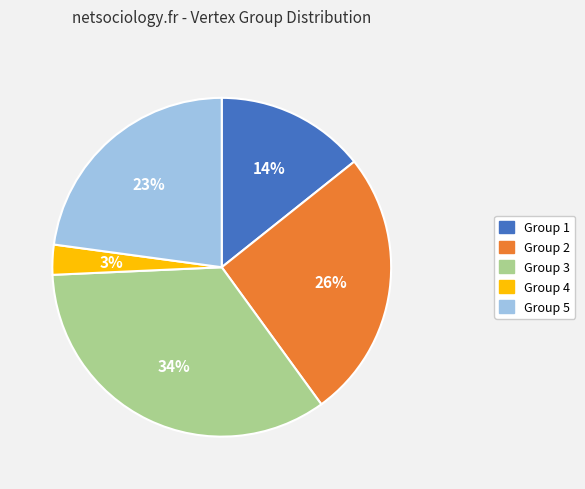

Is there a majority slice in this chart?

No